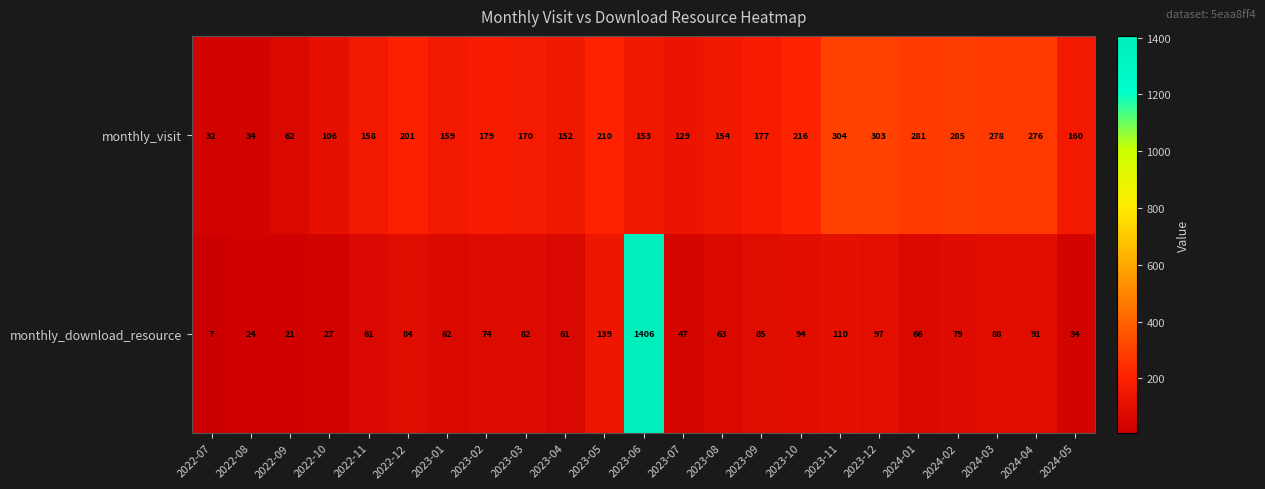

Is the value of monthly_visit at 2023-12 greater than the value of monthly_download_resource at 2023-12?

Yes